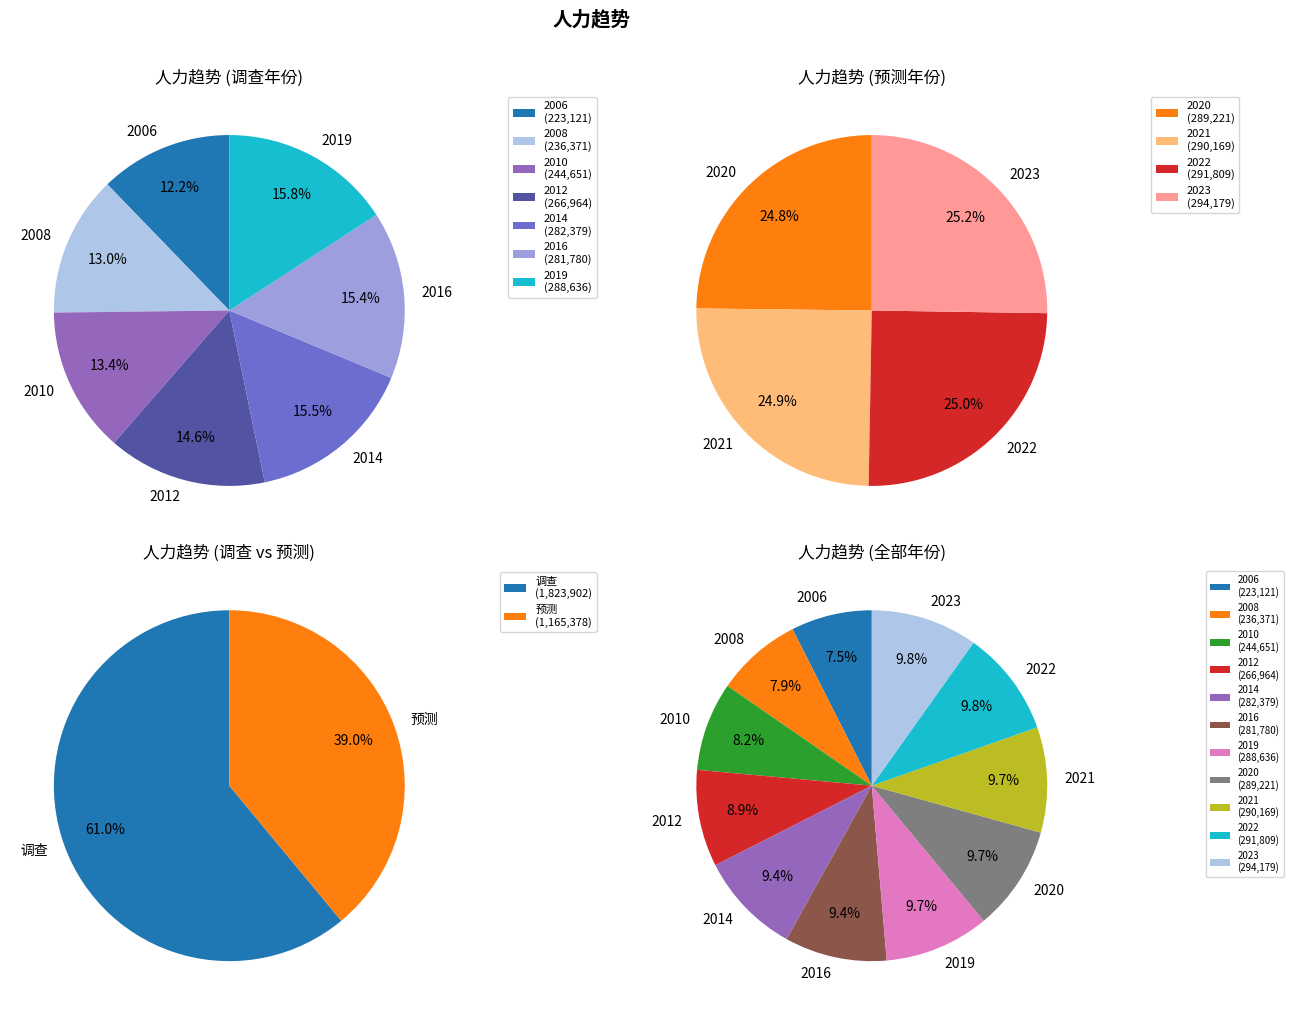

Is it true that 2010 is 8% of the pie?

True